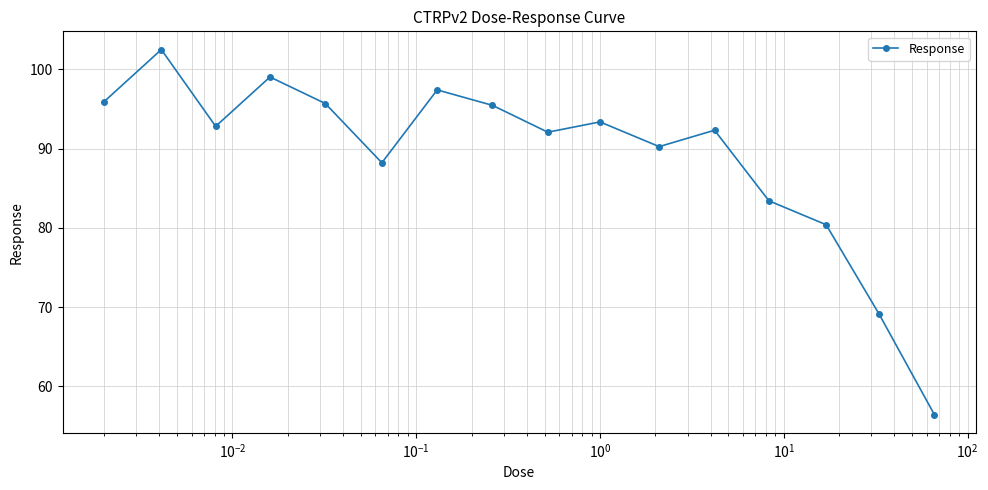

What is the value of the 4th point from the left?

99.0